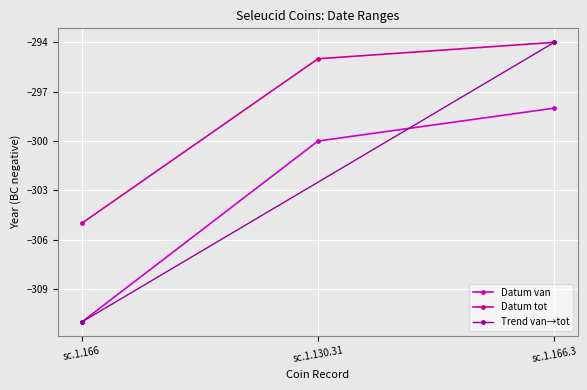

What is the label of the 3rd point from the left?

sc.1.166.3